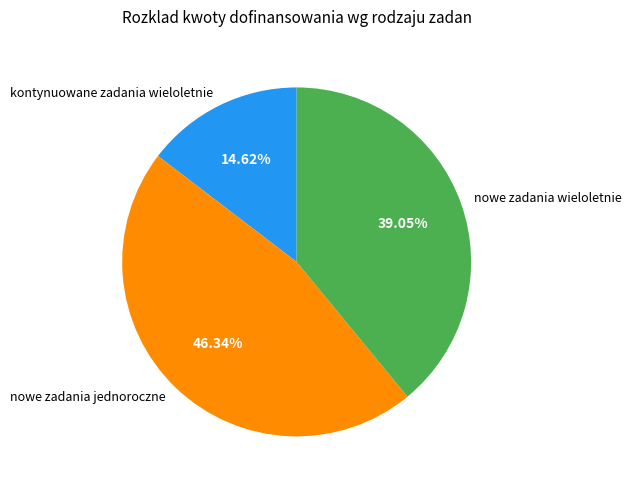

Is the sum of nowe zadania wieloletnie and kontynuowane zadania wieloletnie greater than half?

Yes